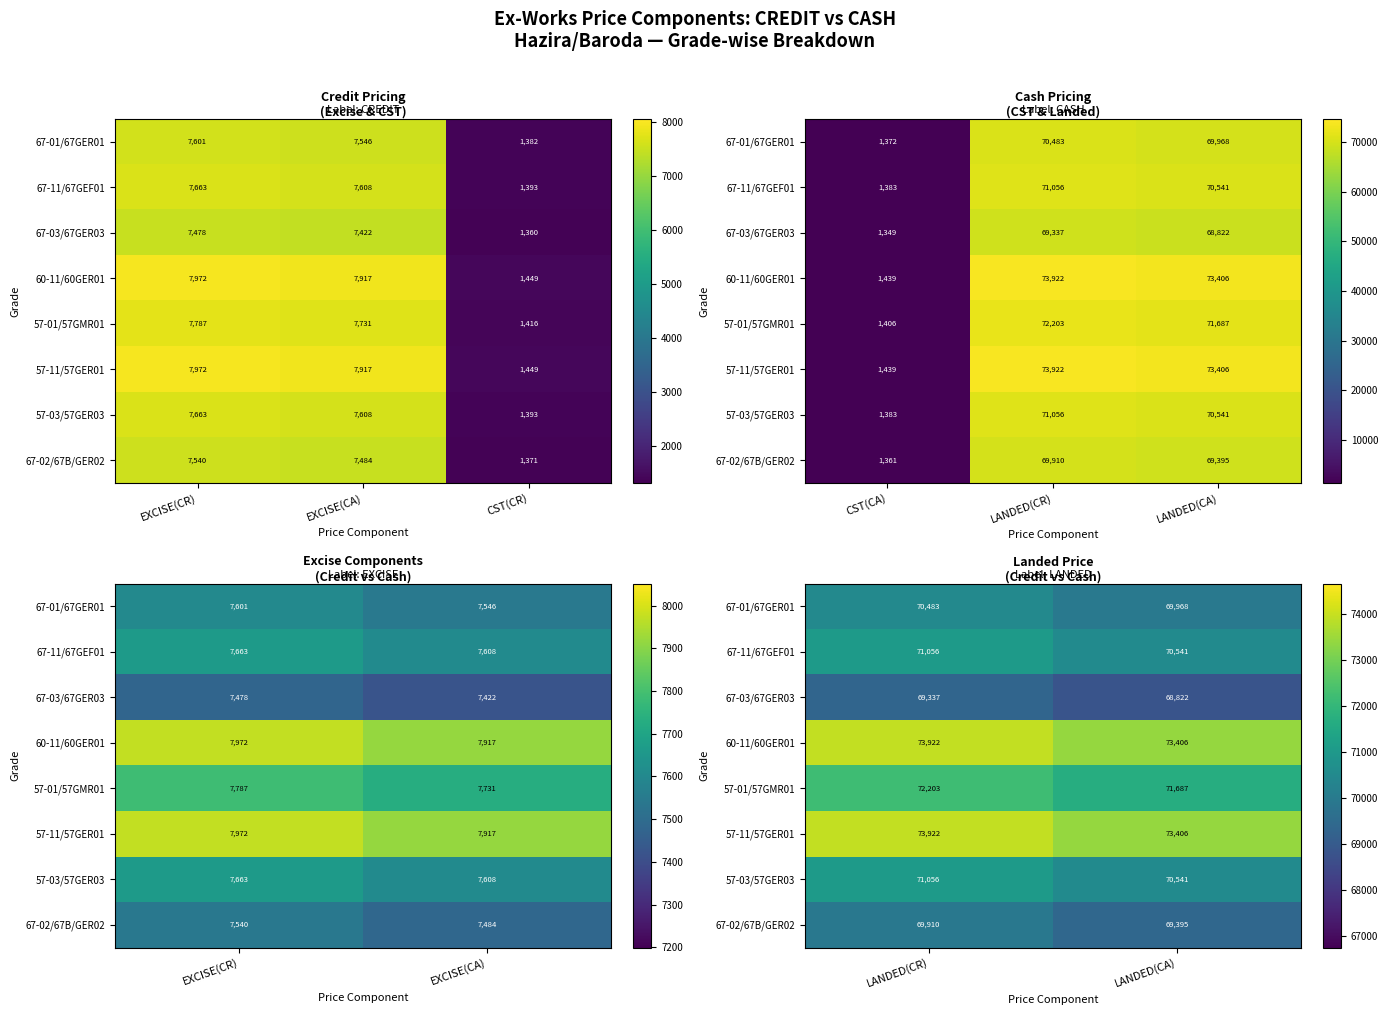

What is the difference between the maximum and minimum values in the 67-03/67GER03 series?

515.7